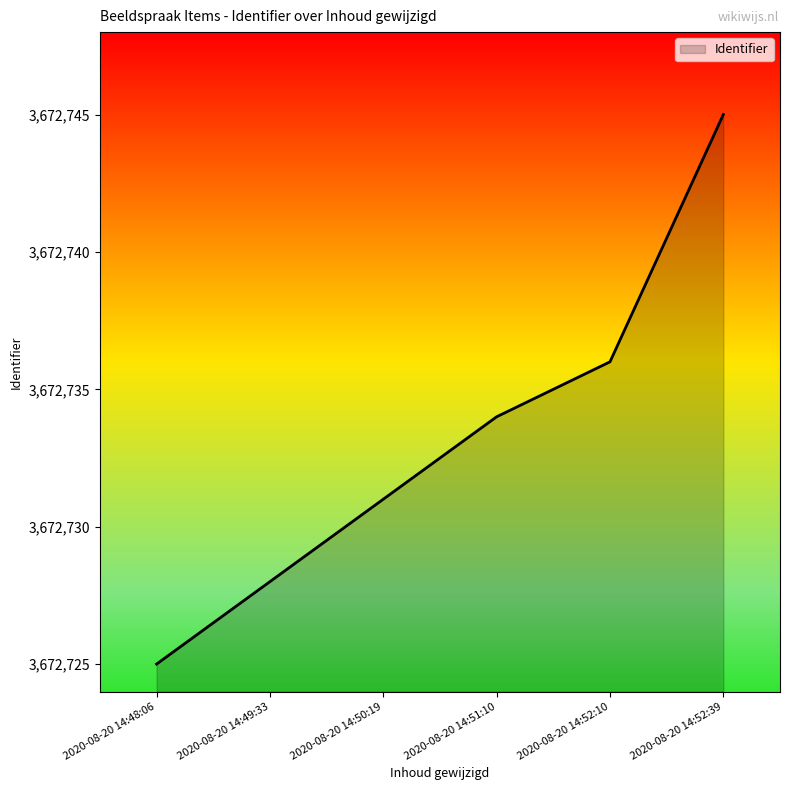

What value does the data have at 2020-08-20 14:49:33, to the nearest 10?

3672730